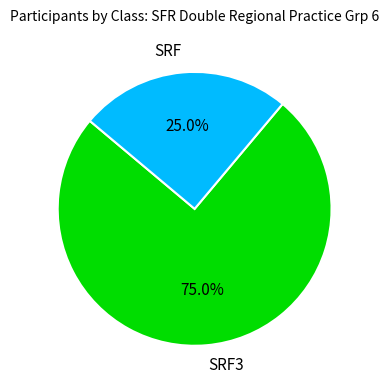

Which has a higher value, SRF3 or SRF?

SRF3